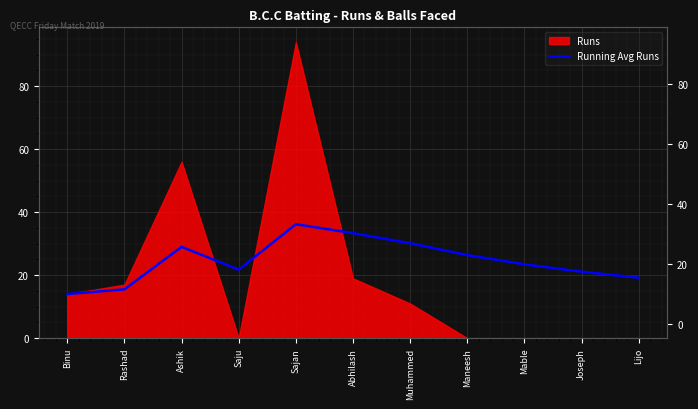

Does the chart display data point markers on the line(s)?

No